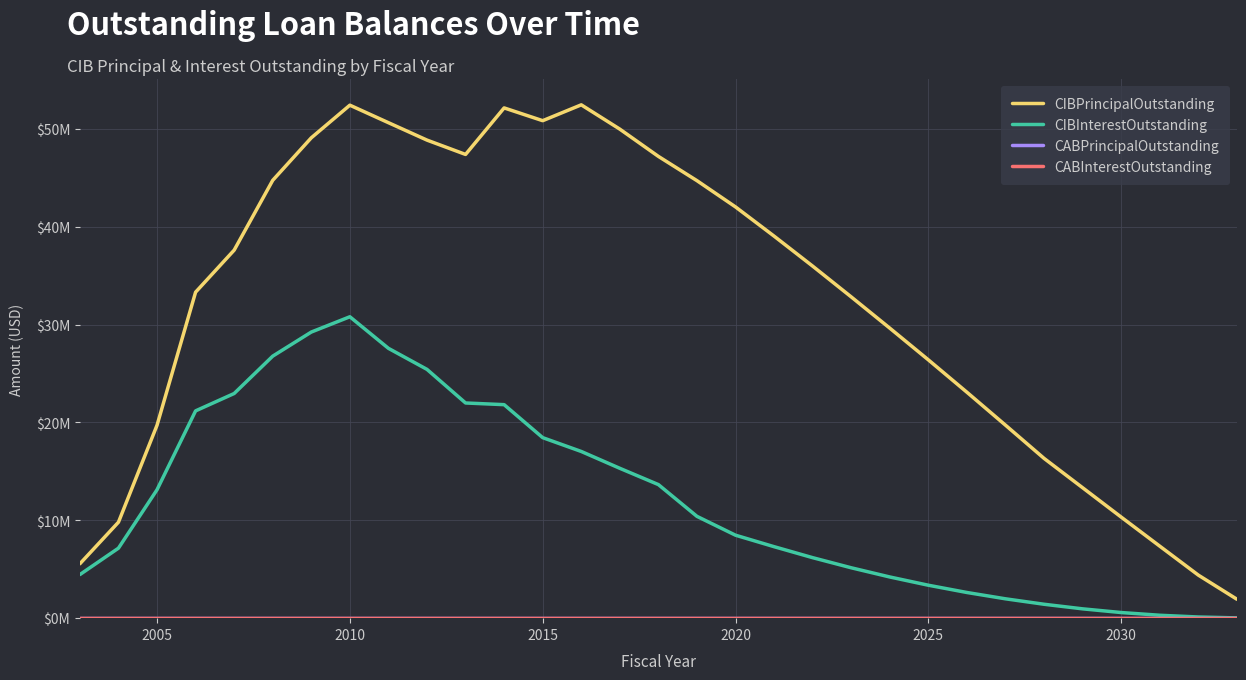

Does the chart display data point markers on the line(s)?

No